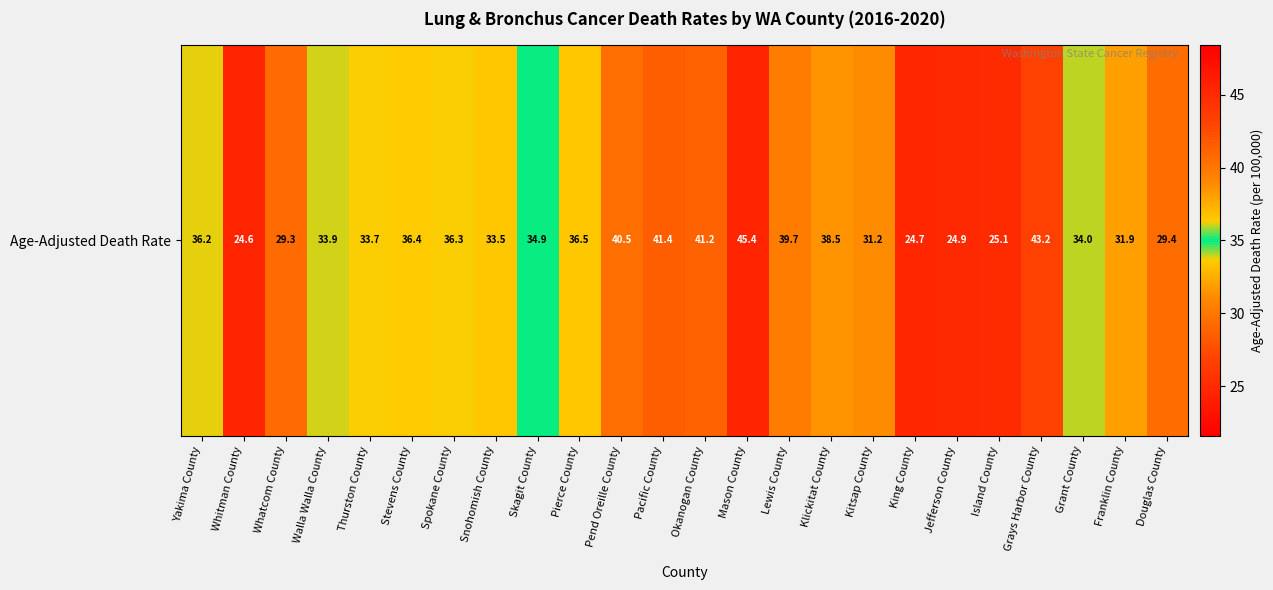

Reading left to right, what are all the values shown in this chart?

36.2	24.6	29.3	33.9	33.7	36.4	36.3	33.5	34.9	36.5	40.5	41.4	41.2	45.4	39.7	38.5	31.2	24.7	24.9	25.1	43.2	34.0	31.9	29.4